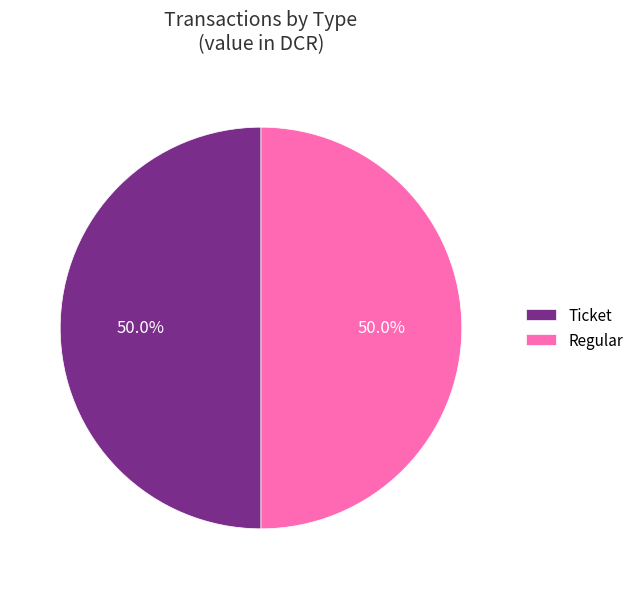

How much of the chart is everything except Ticket?

50.0%